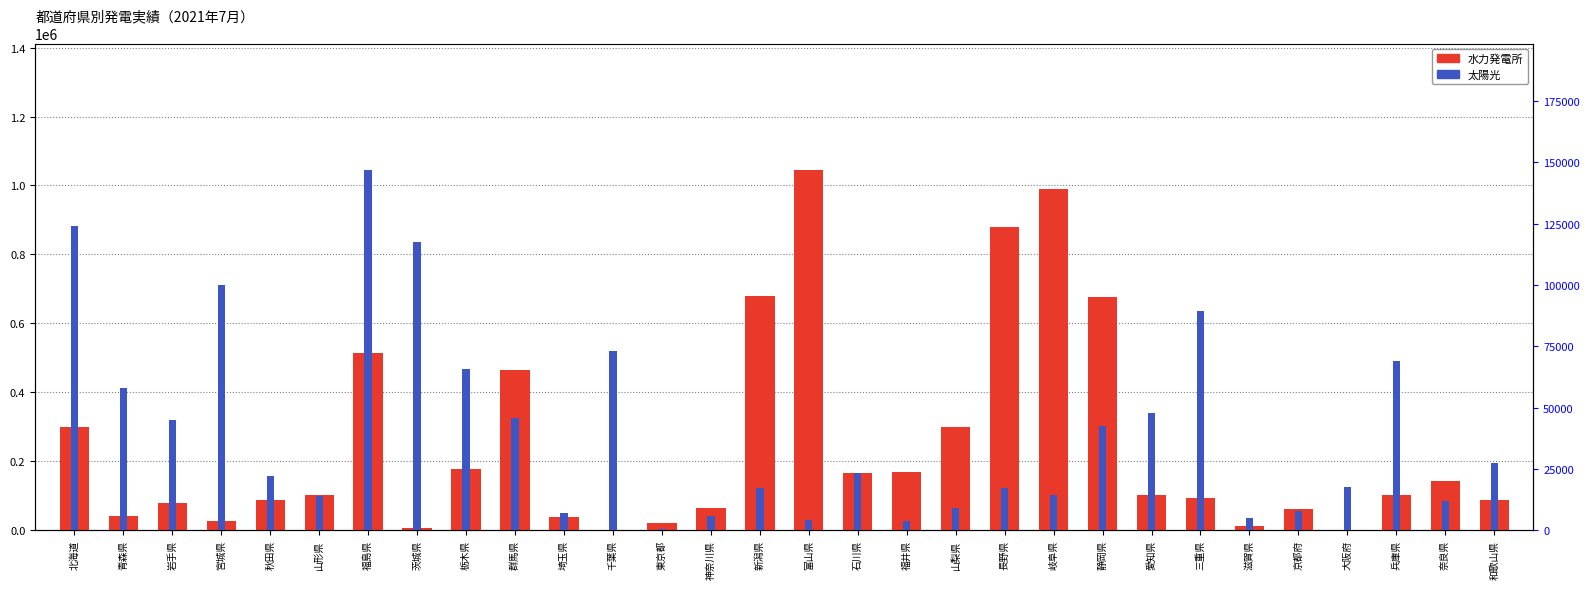

What are all the series names shown in the legend?

水力発電所, 太陽光